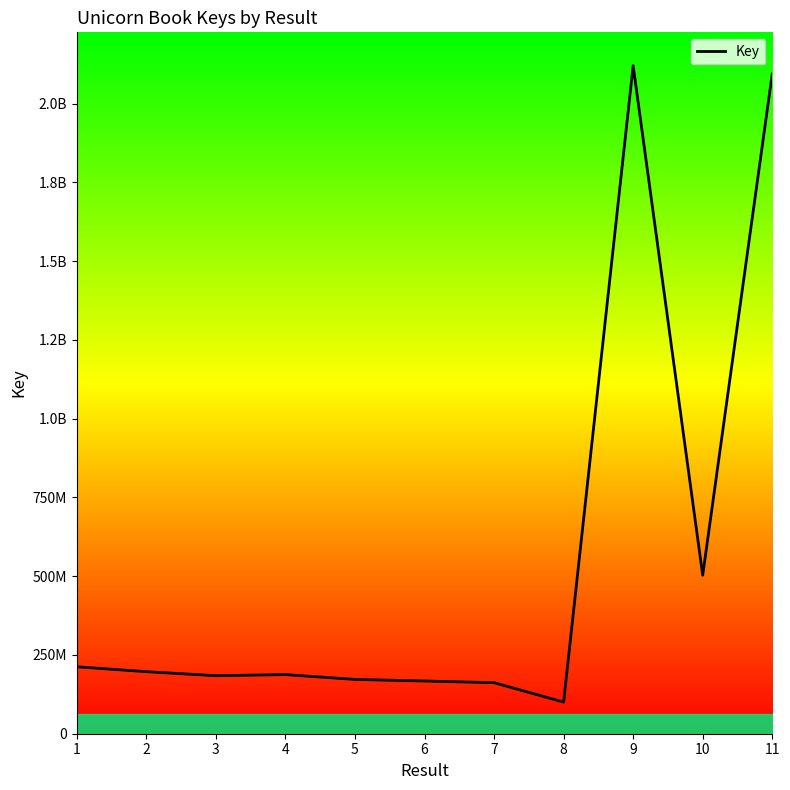

Which has a higher value, 10 or 7?

10